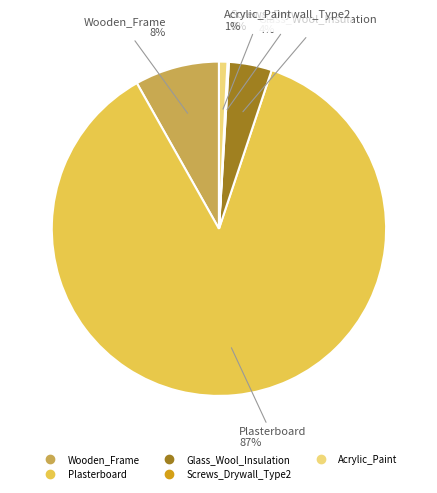

Which has a higher value, Glass_Wool_Insulation or Wooden_Frame?

Wooden_Frame